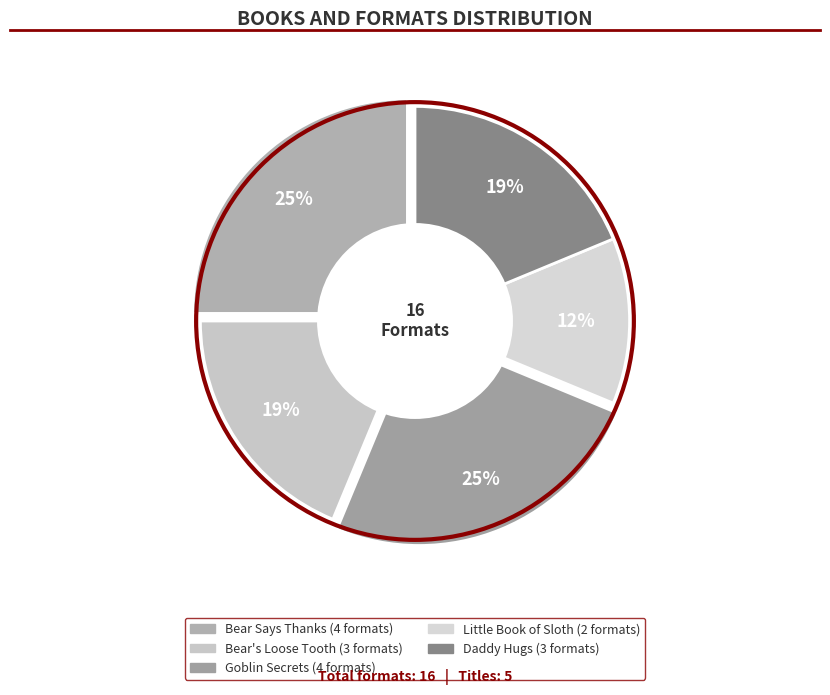

Which has a higher value, Little Book of Sloth or Bear Says Thanks?

Bear Says Thanks